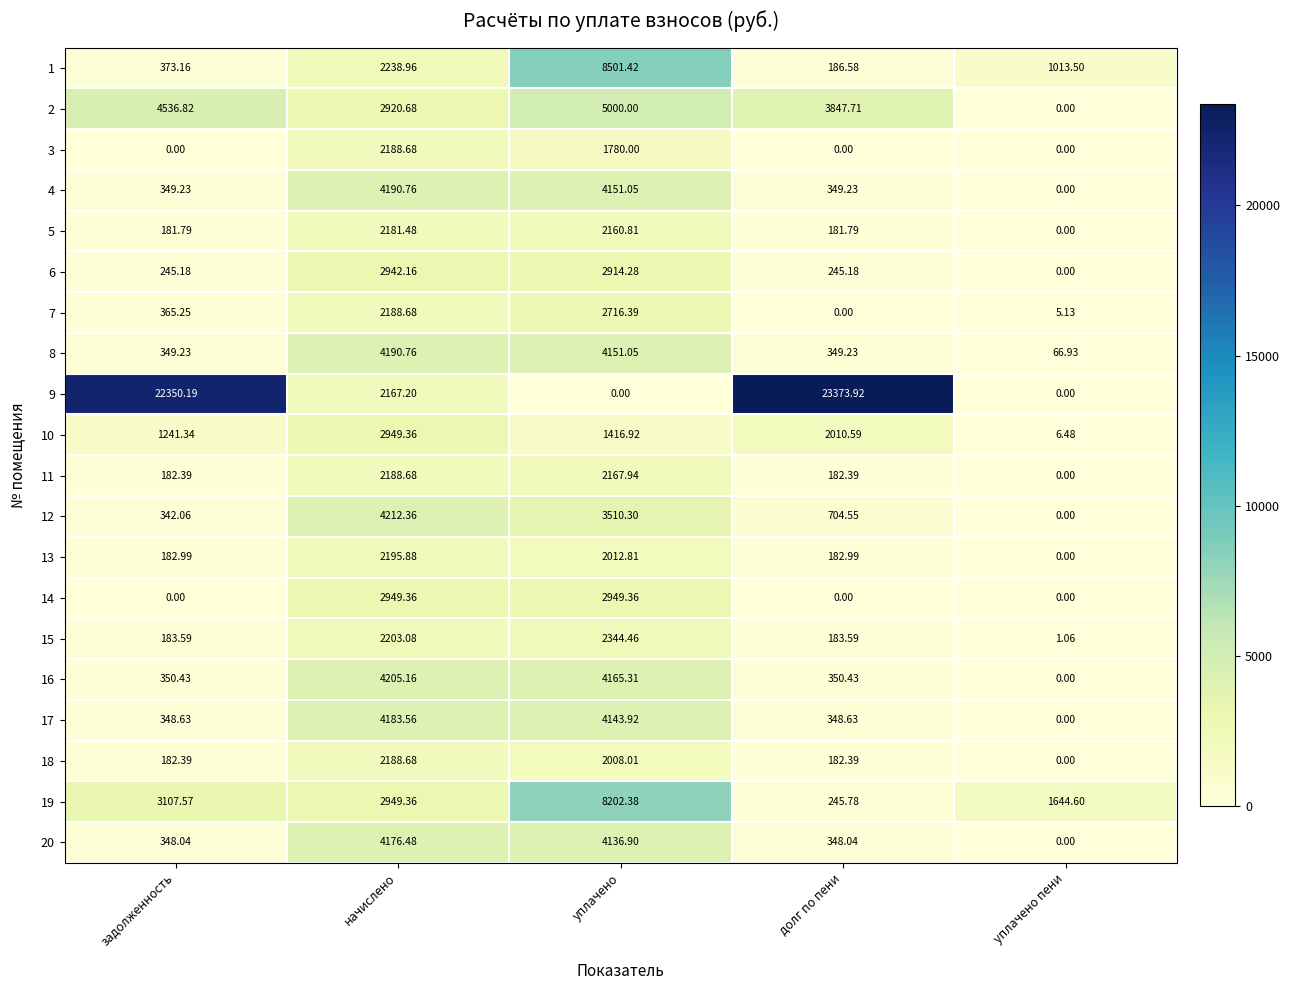

At which category is the sum across all series the highest?

уплачено